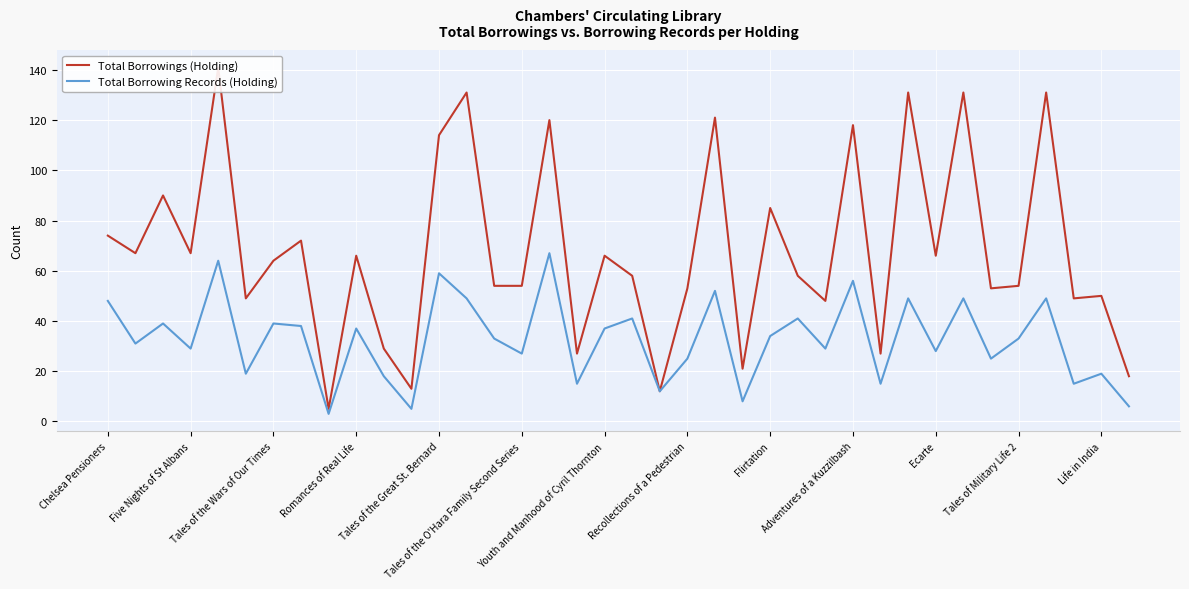

Is the value of Total Borrowing Records (Holding) at 14 greater than the value of Total Borrowings (Holding) at 14?

No